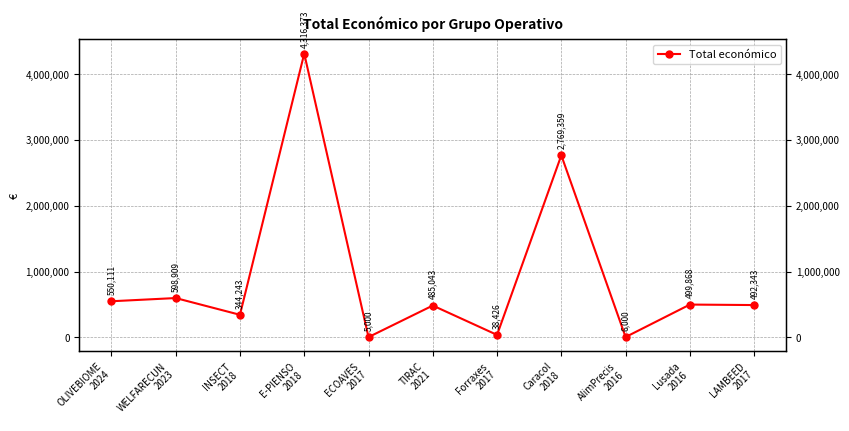

How many distinct data groups are displayed?

1